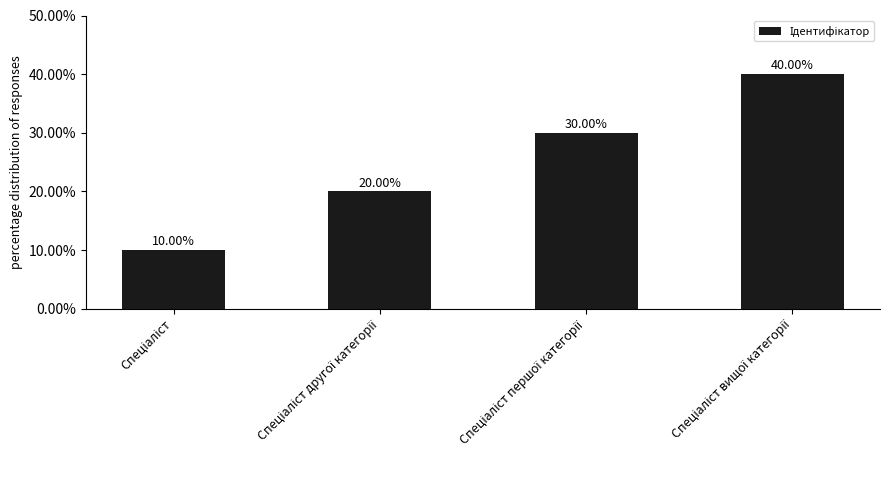

What is the difference between the maximum and minimum values?

30